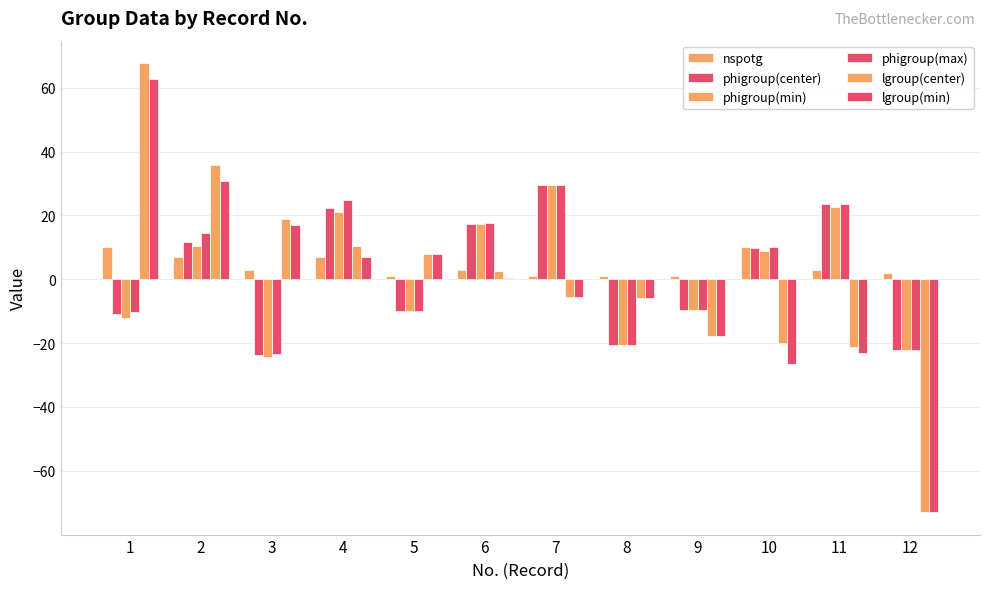

What is the value of the lgroup(center) bar at the 11th from the left?

-21.2